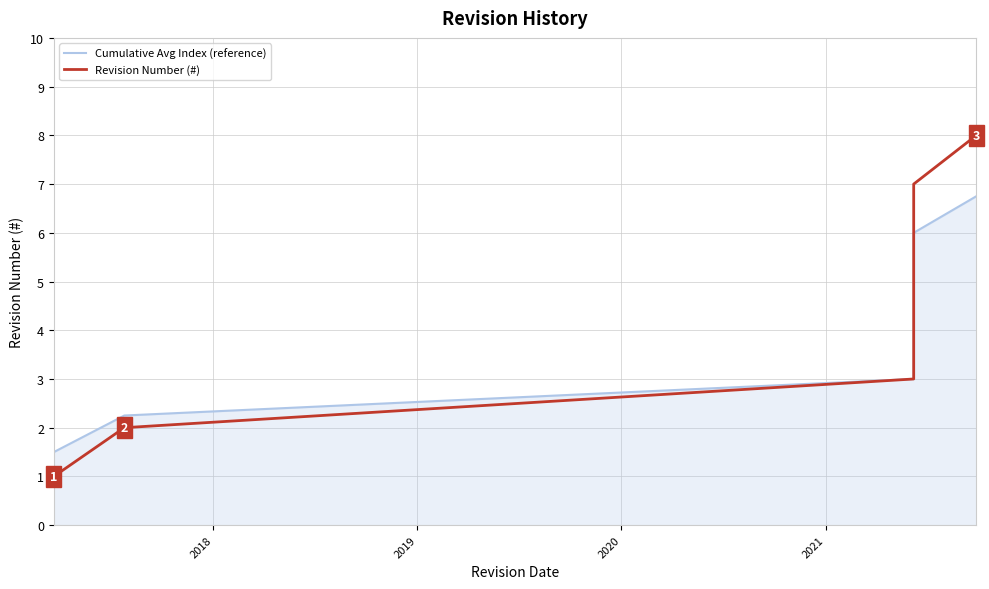

The value of Revision Number (#) at 7 is 12.4. True or false?

False